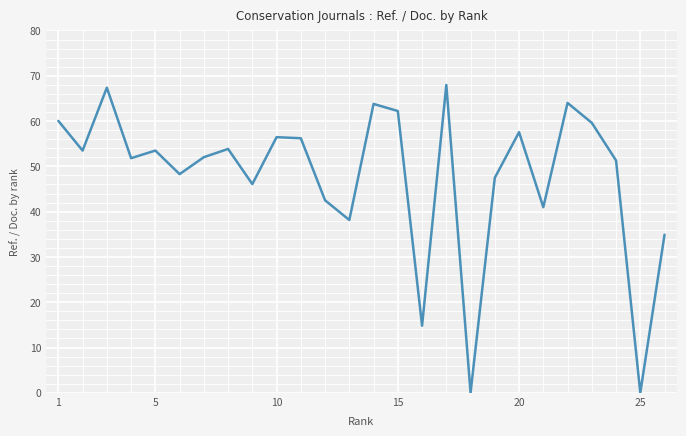

What is the maximum value shown in the chart?

68.0